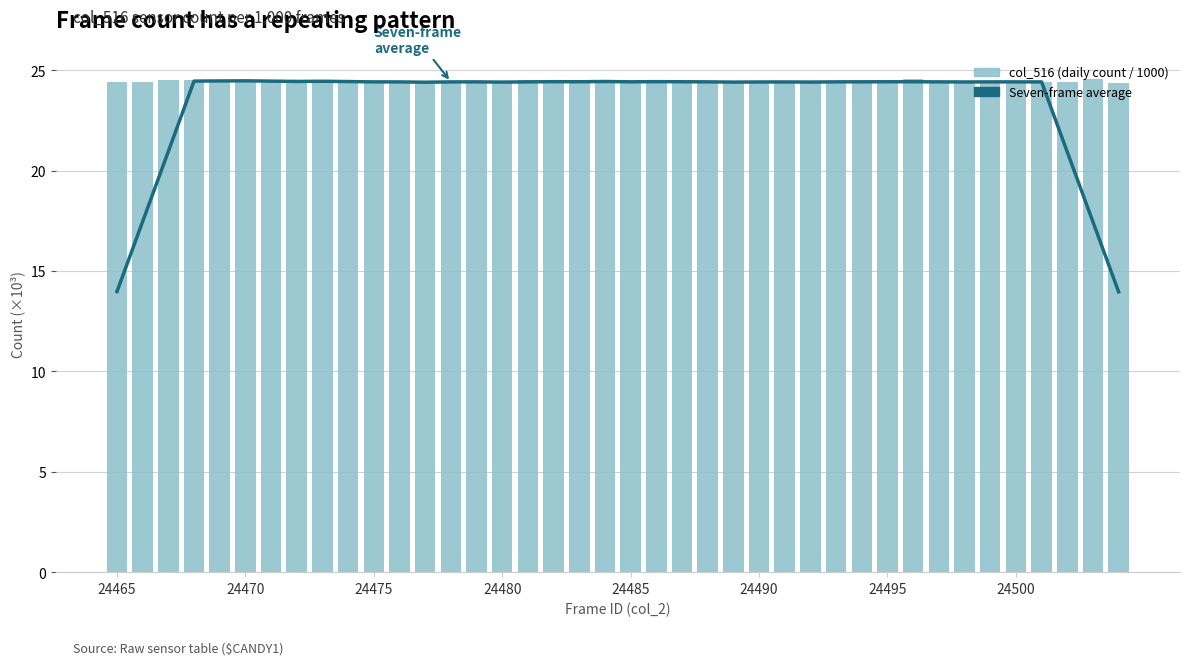

What is the total value across all series at 38?

42.0